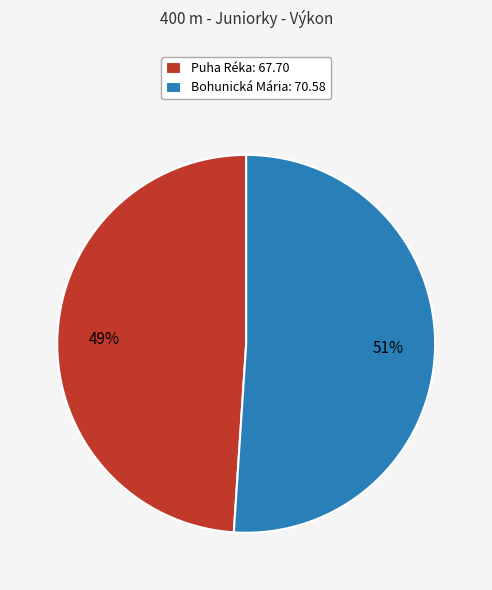

Is it true that Bohunická Mária is 51% of the pie?

True